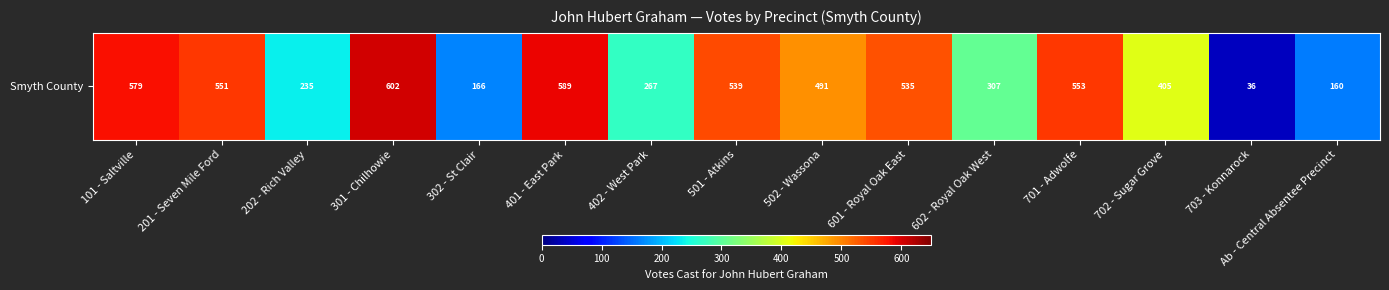

Approximately how many times larger is the value at 703 - Konnarock compared to 601 - Royal Oak East?

0.1